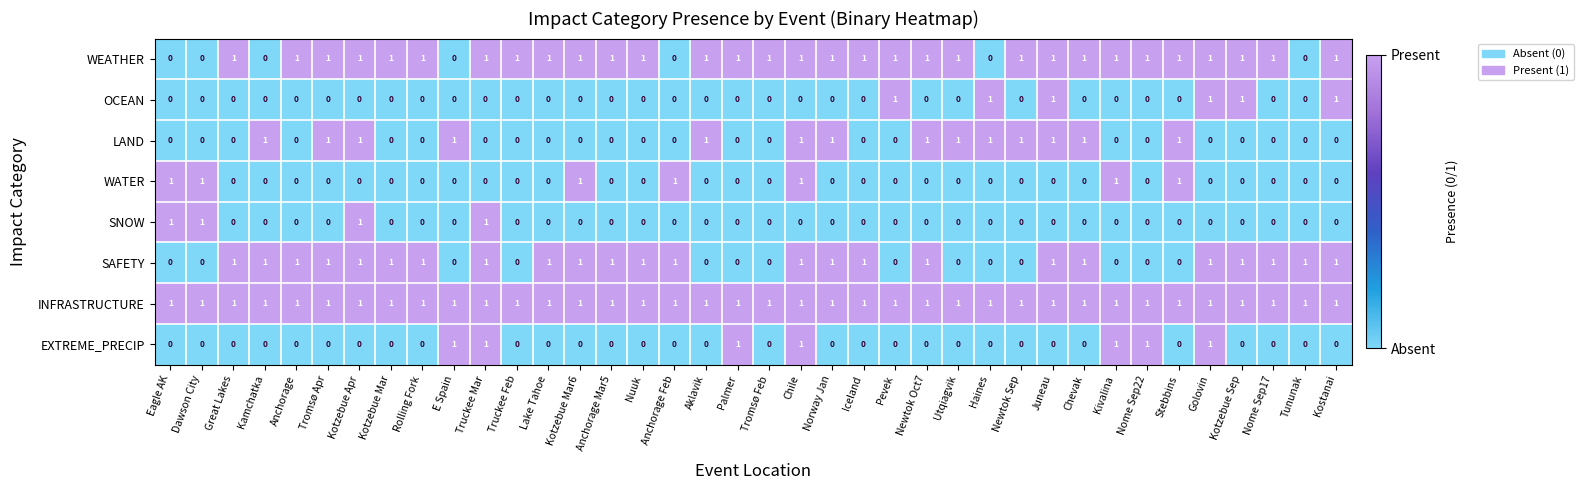

True or false: WEATHER has a value of 1 at Truckee Mar.

True